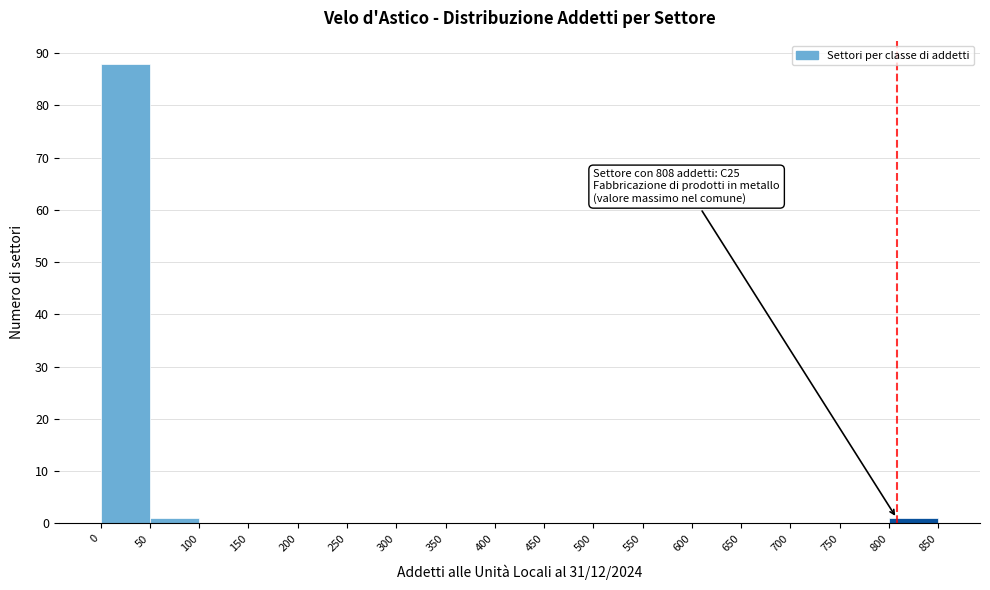

Over which range of the x-axis is the bar tallest?

0 to 50